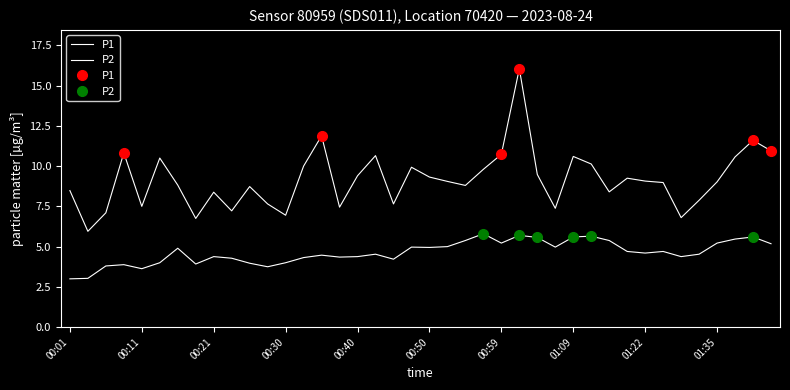

At which category does the chart reach its peak across all series?

25